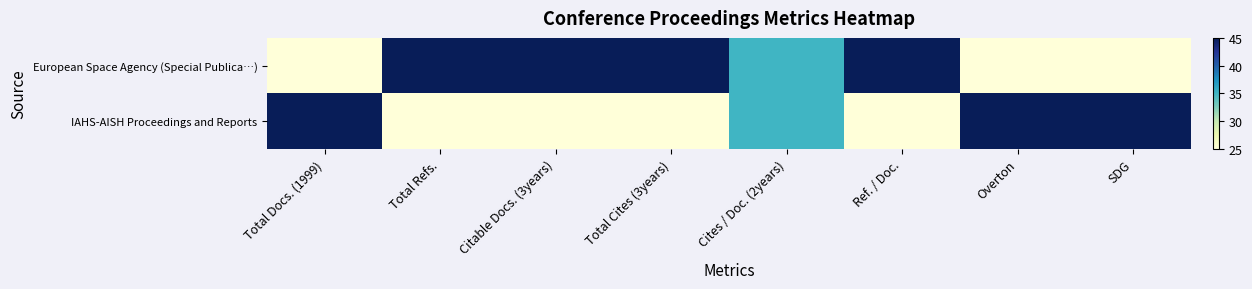

How many categories are shown in the chart?

8